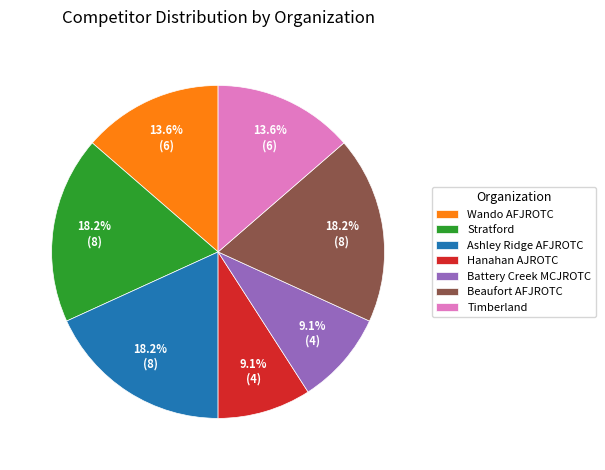

What is the ratio of the value at Wando AFJROTC to the value at Beaufort AFJROTC?

0.7